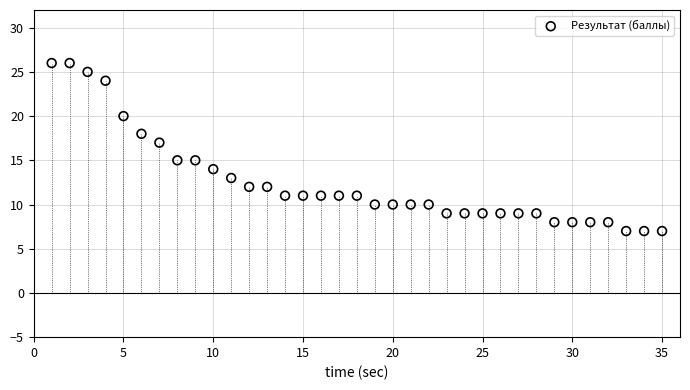

What is the range of X values (max minus min)?

34